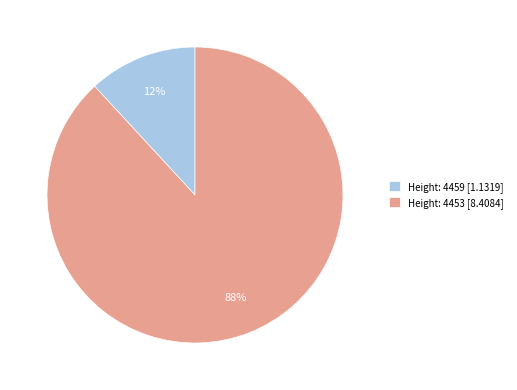

How many segments does this pie chart have?

2